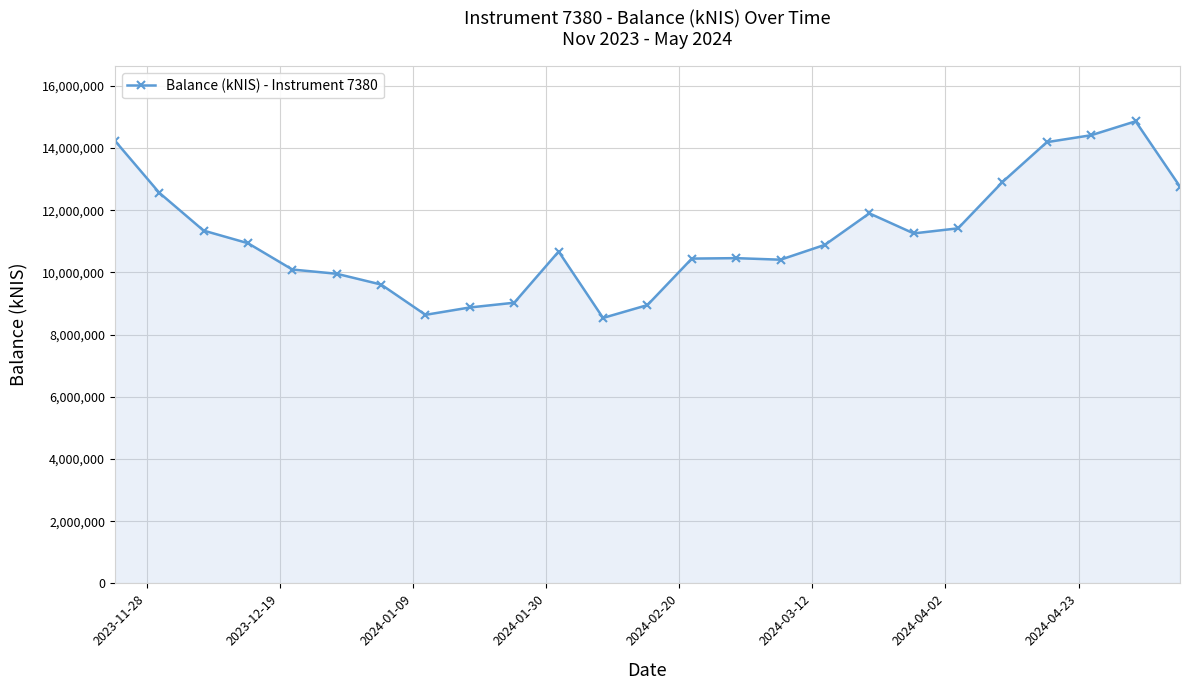

What is the difference between the maximum and minimum values?

6323553.1